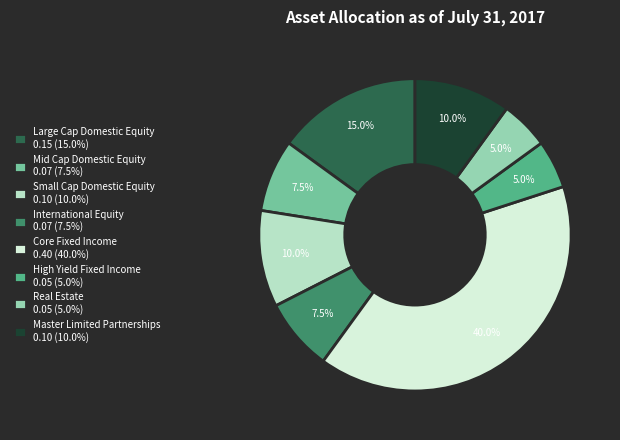

Which category has the biggest portion of the pie?

Core Fixed Income